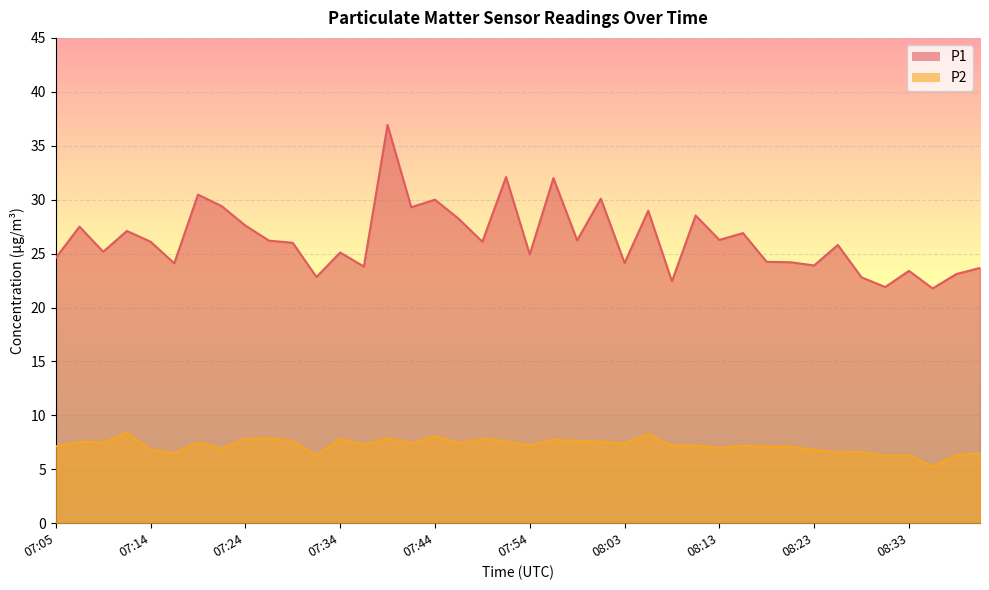

True or false: P2 and P1 cross at least once.

False